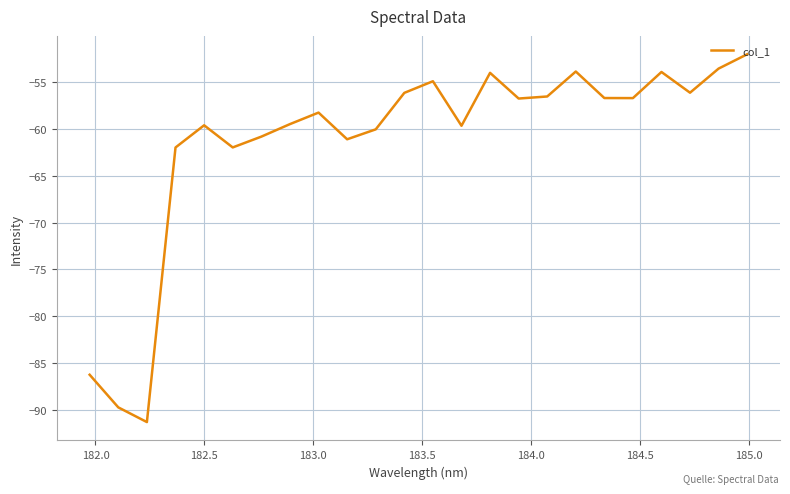

What is the smallest value displayed?

-91.3